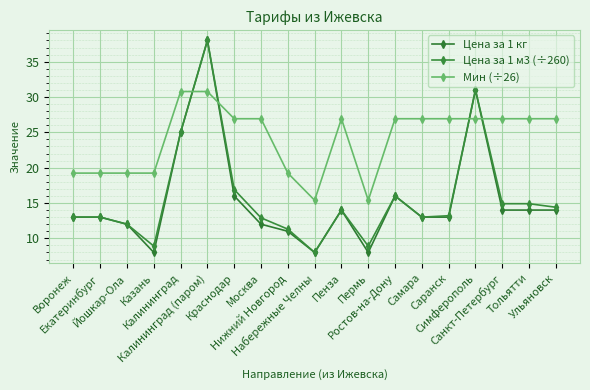

The value of Цена за 1 кг at Калининград is 16.6. True or false?

False